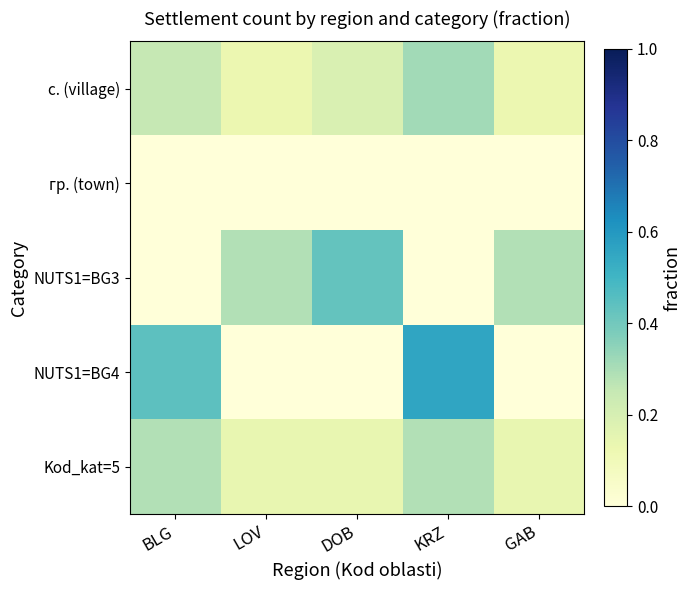

At which category does the chart reach its minimum across all series?

BLG